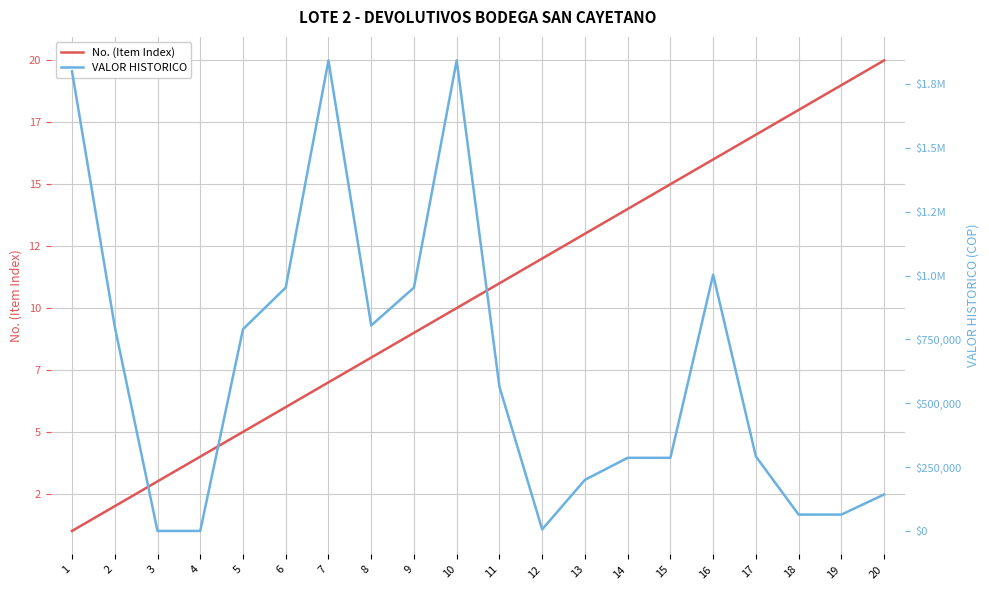

Which series has the largest total across all categories?

VALOR HISTORICO